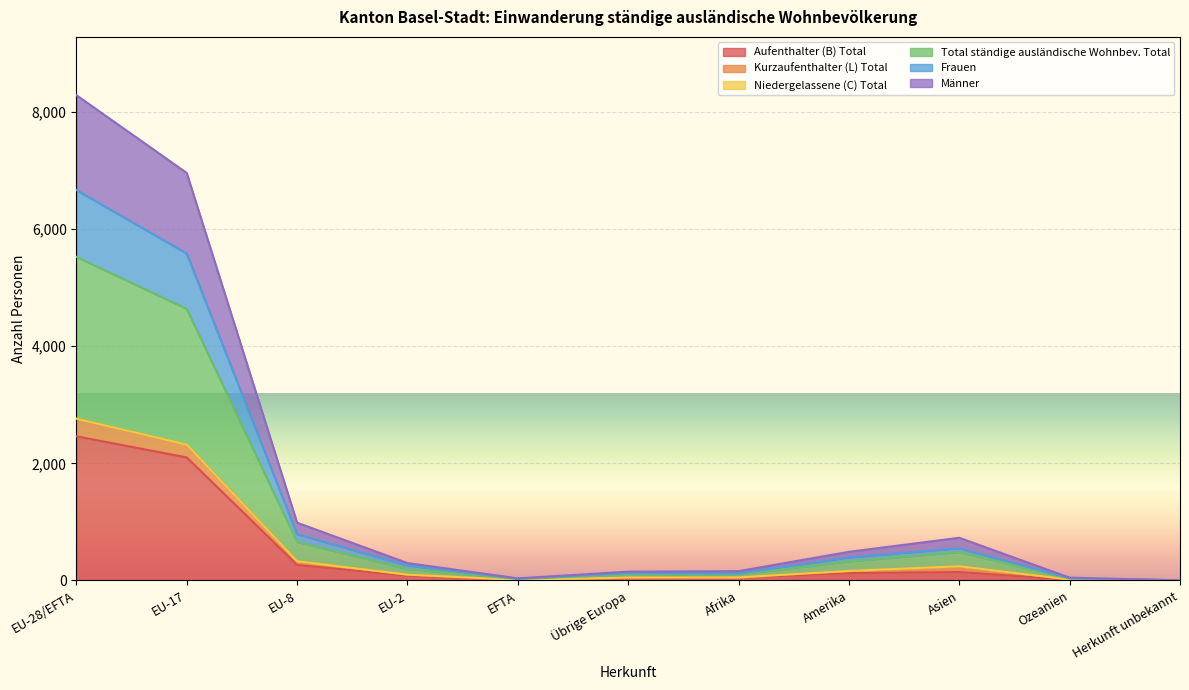

How many interior local peaks does the Männer series have?

1